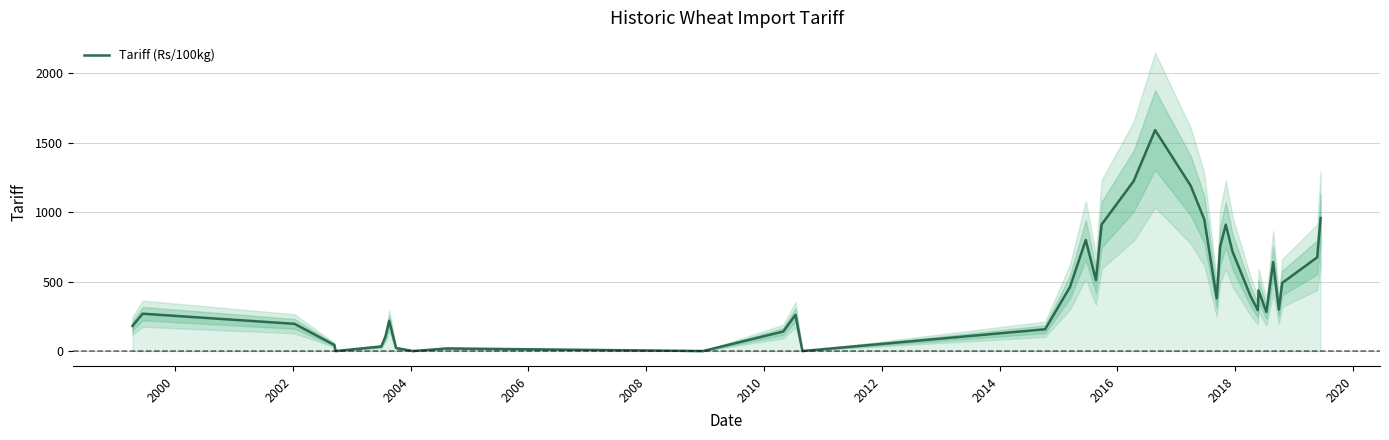

Does the chart display data point markers on the line(s)?

No